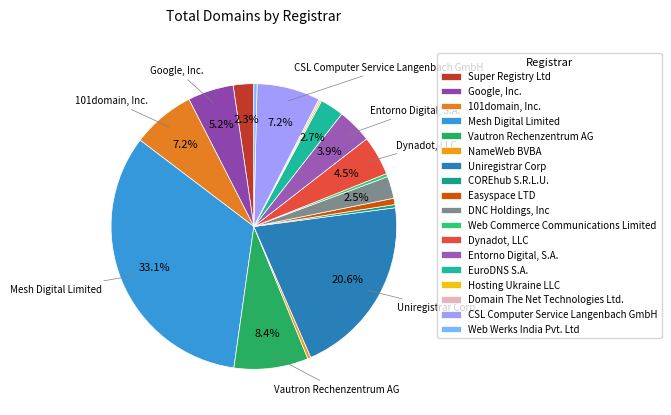

Combined, what portion of the pie is Uniregistrar Corp and COREhub S.R.L.U.?

20.9%